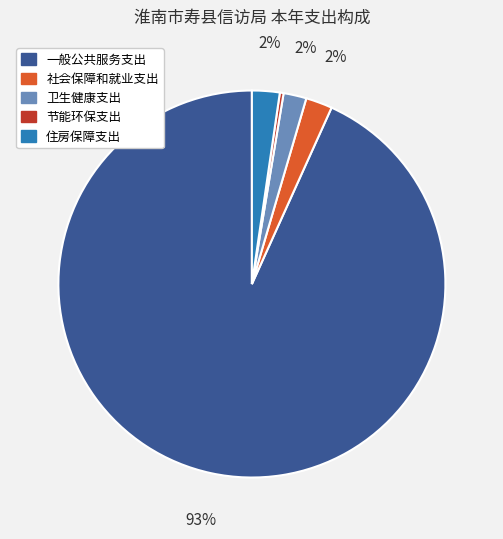

What percentage is the 住房保障支出 slice, to the nearest percent?

2%